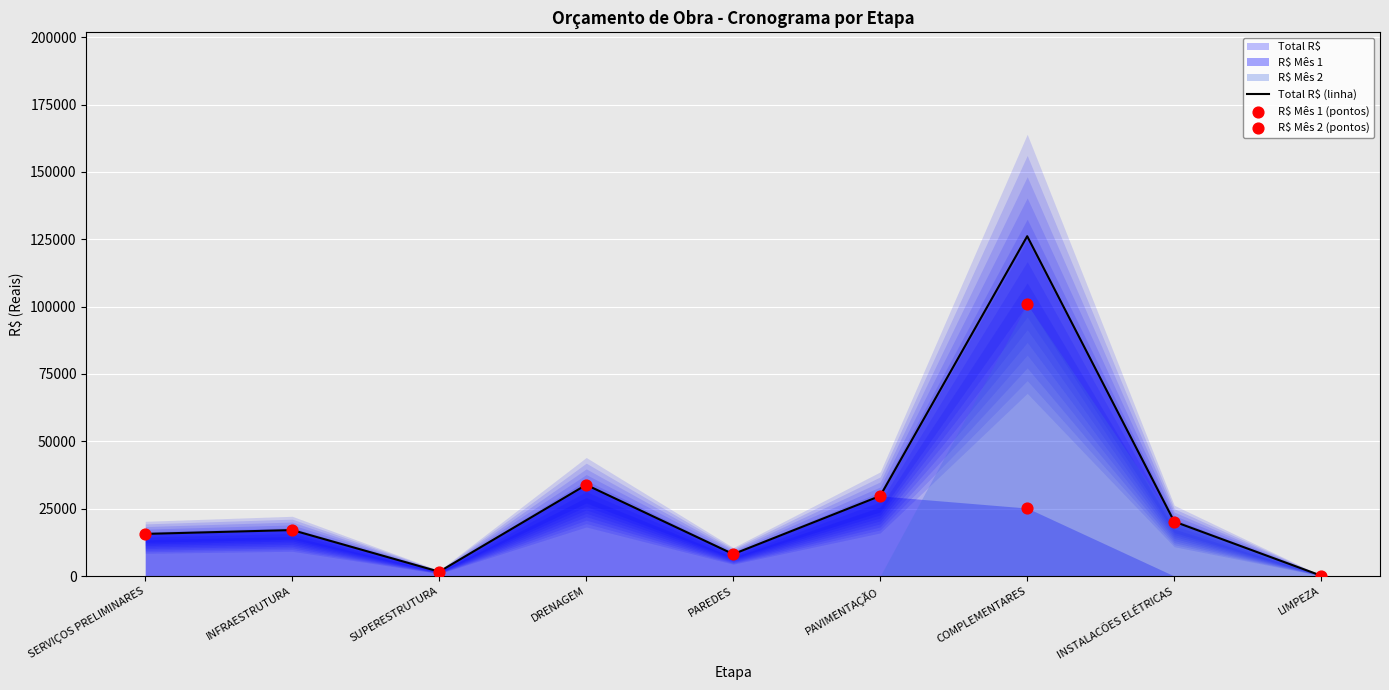

Which series contains the highest Y value?

Total R$